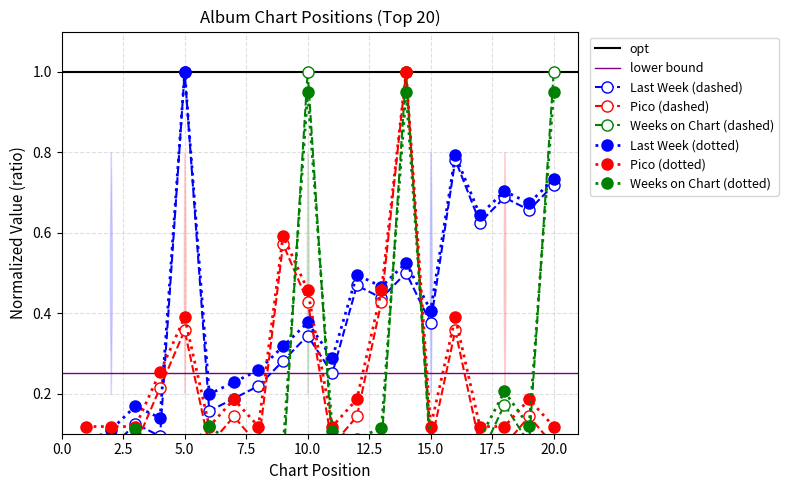

Reading right to left, what are all the values shown in this chart?

Last Week: 0.7	0.7	0.7	0.6	0.8	0.4	0.5	0.4	0.5	0.2	0.3	0.3	0.2	0.2	0.2	1.0	0.1	0.1	0.1	0.0
Weeks on Chart: 1.0	0.1	0.2	0.1	0.1	0.1	1.0	0.1	0.1	0.1	1.0	0.1	0.1	0.1	0.1	0.1	0.1	0.1	0.1	0.1
Pico: 0.1	0.2	0.1	0.1	0.4	0.1	1.0	0.5	0.2	0.1	0.5	0.6	0.1	0.2	0.1	0.4	0.3	0.1	0.1	0.1